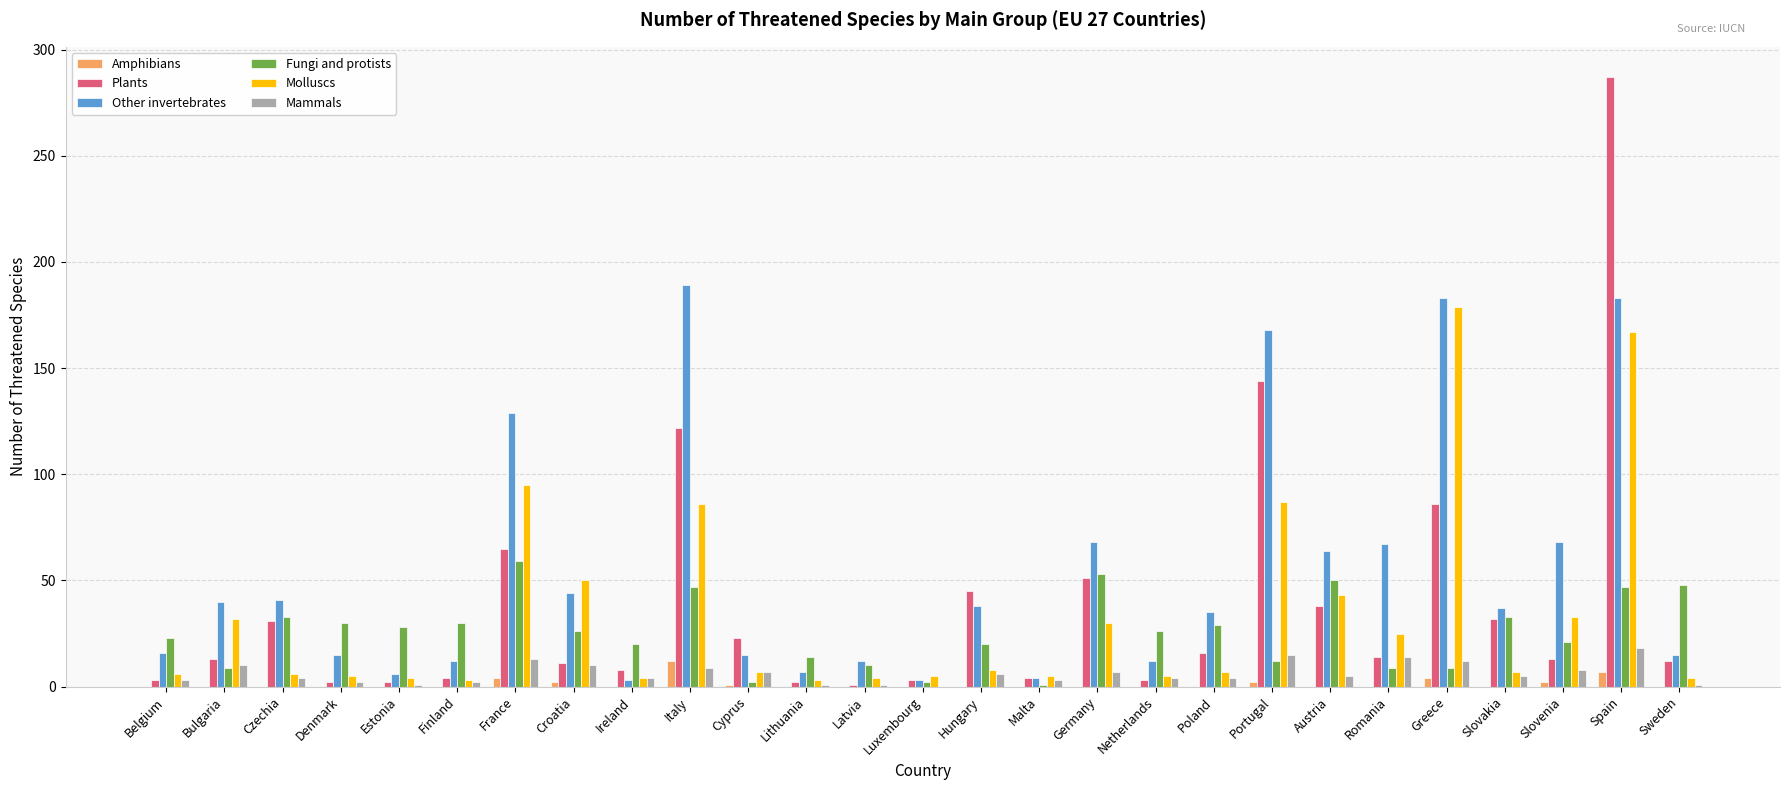

What is the average value of the Molluscs series?

34